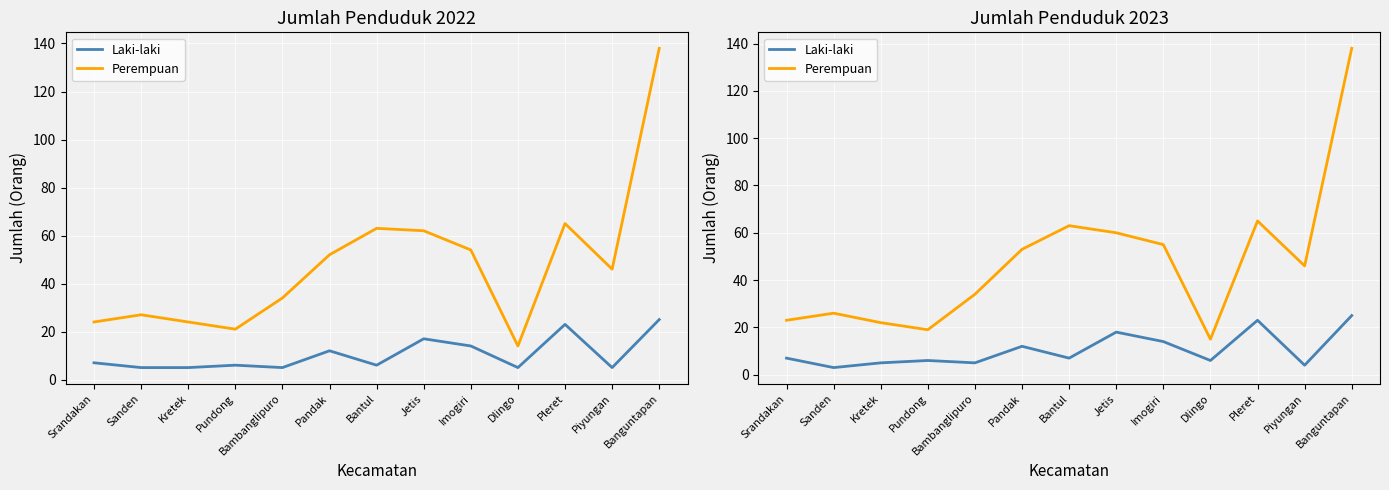

What is the difference between the highest and lowest values at Dlingo?

9